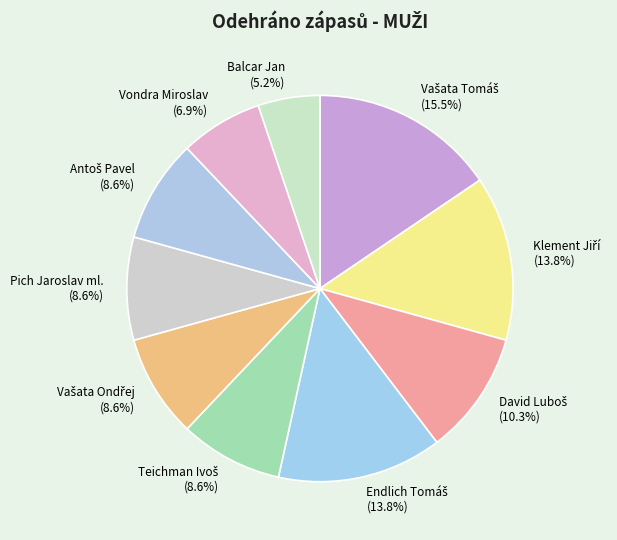

Is there a majority slice in this chart?

No